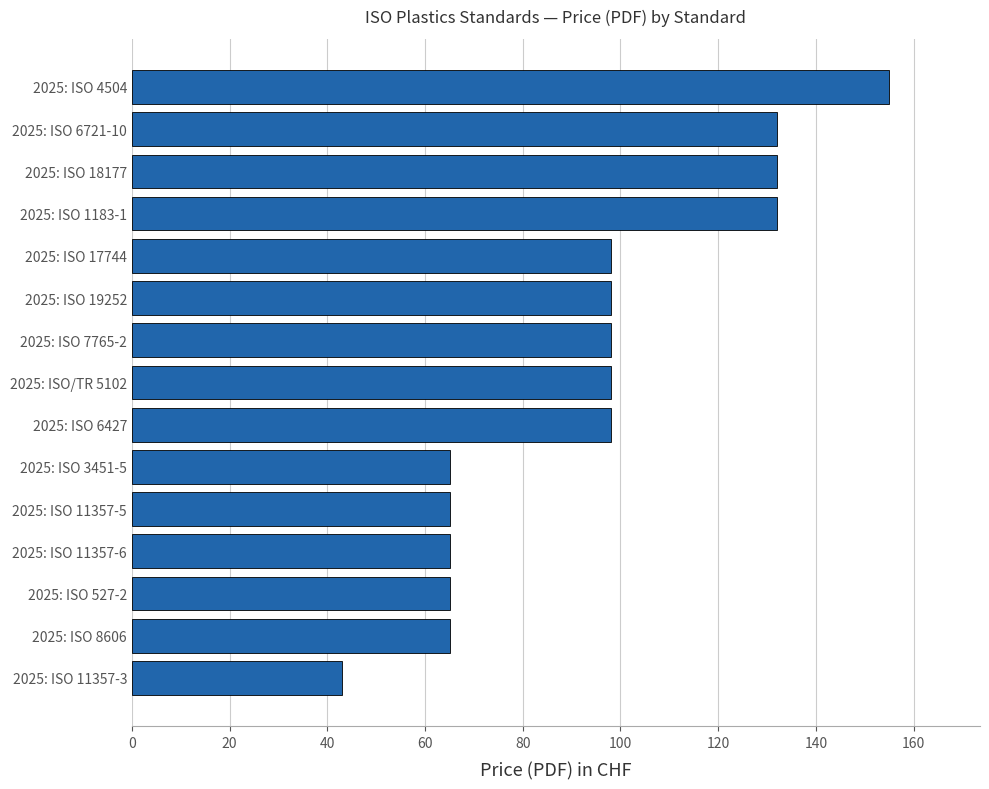

True or false: the data shows 42 at 2025: ISO 11357-5.

False